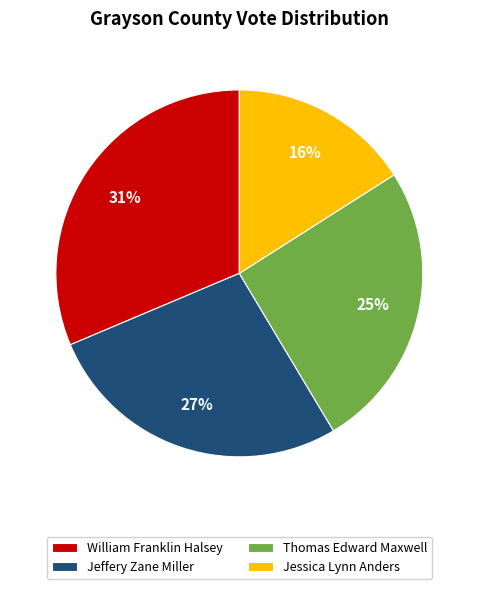

Is it true that Thomas Edward Maxwell is 25% of the pie?

True